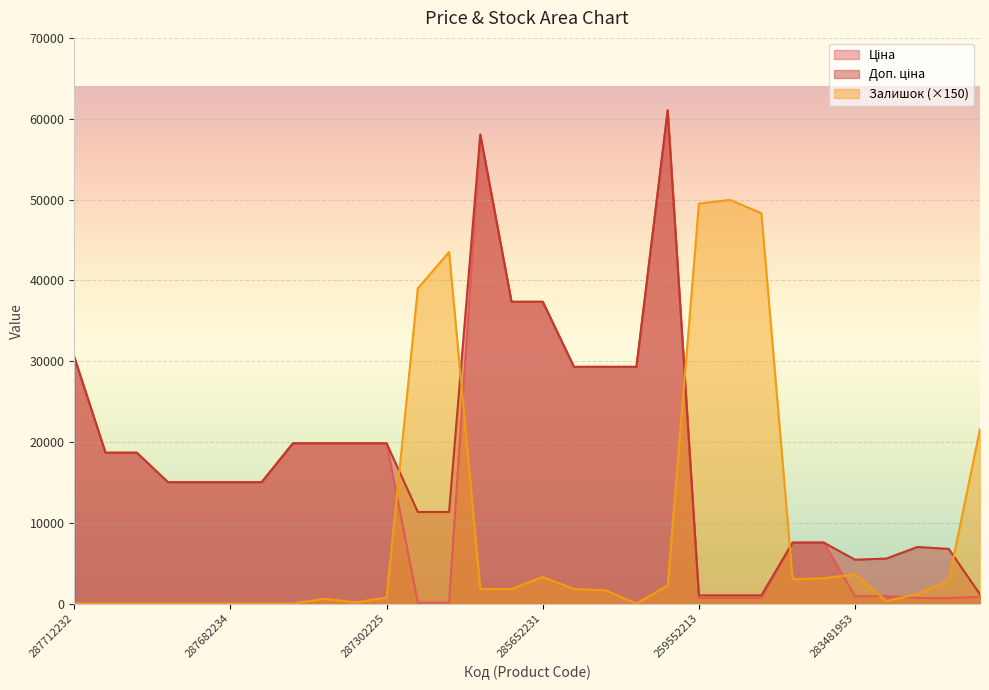

Count the number of data series in this chart.

3